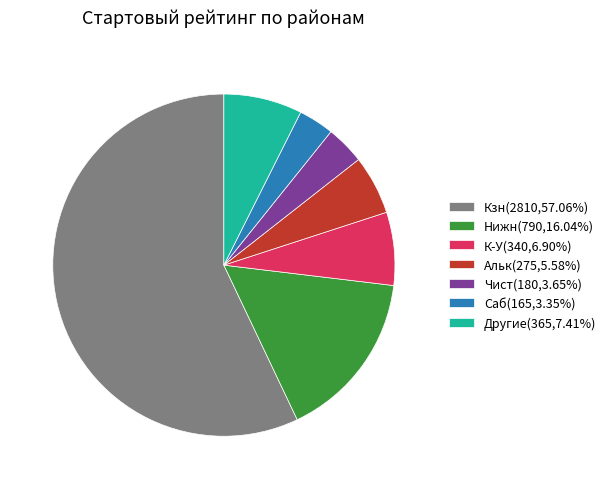

How many slices are in this pie chart?

7